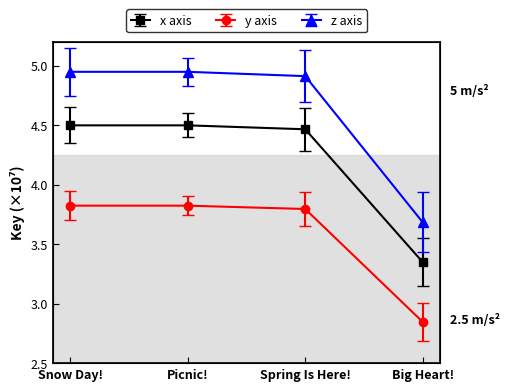

True or false: z axis and x axis intersect in this chart.

False